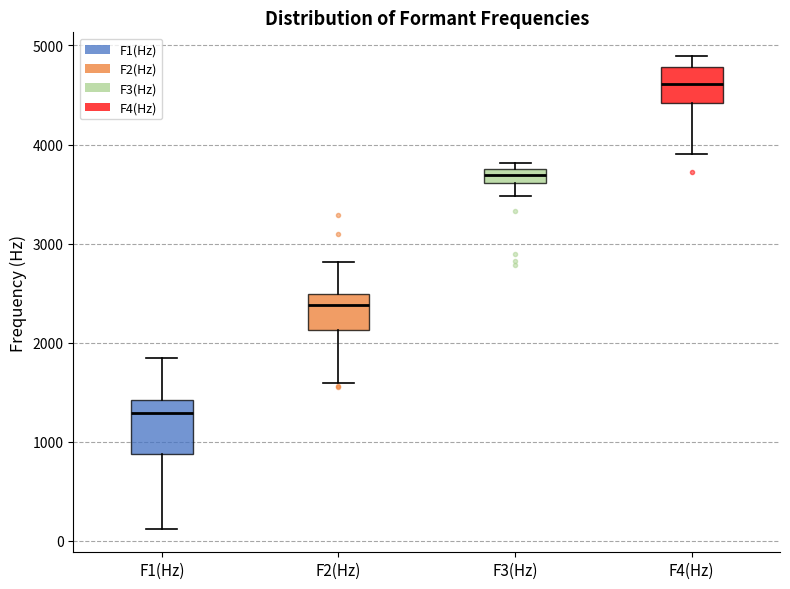

Where is the lower edge of the box for F4(Hz) on the y-axis? The values are not printed on the chart, so give them approximately, as read against the axis.

4400